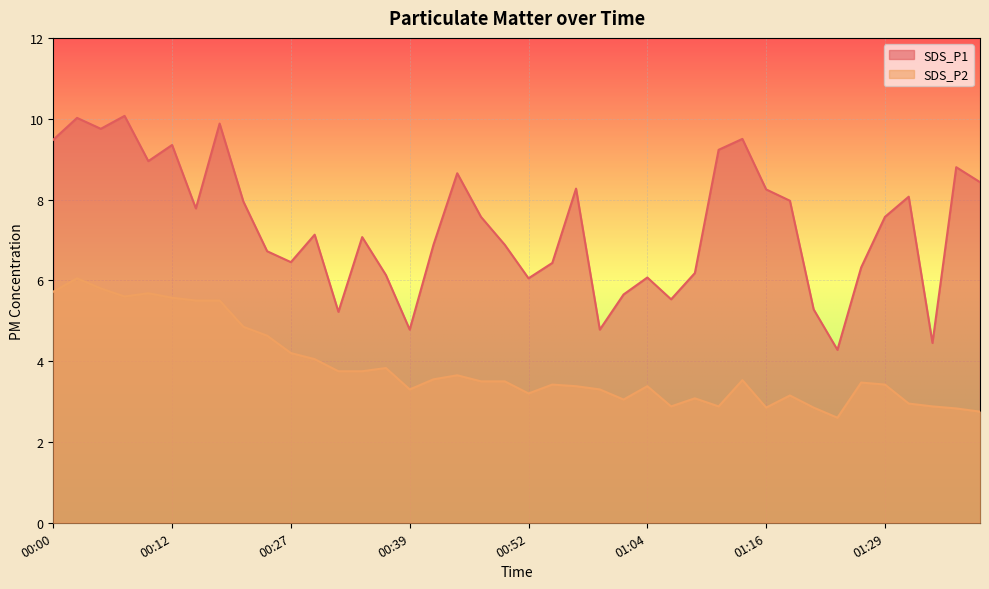

List the series in order of their peak value, highest first.

SDS_P1, SDS_P2